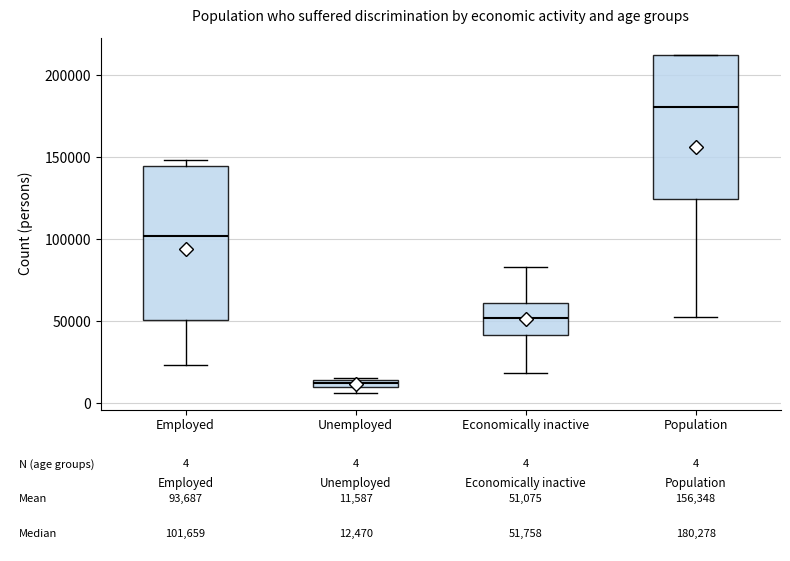

Which box is the tallest, from its lower edge to its upper edge?

Employed